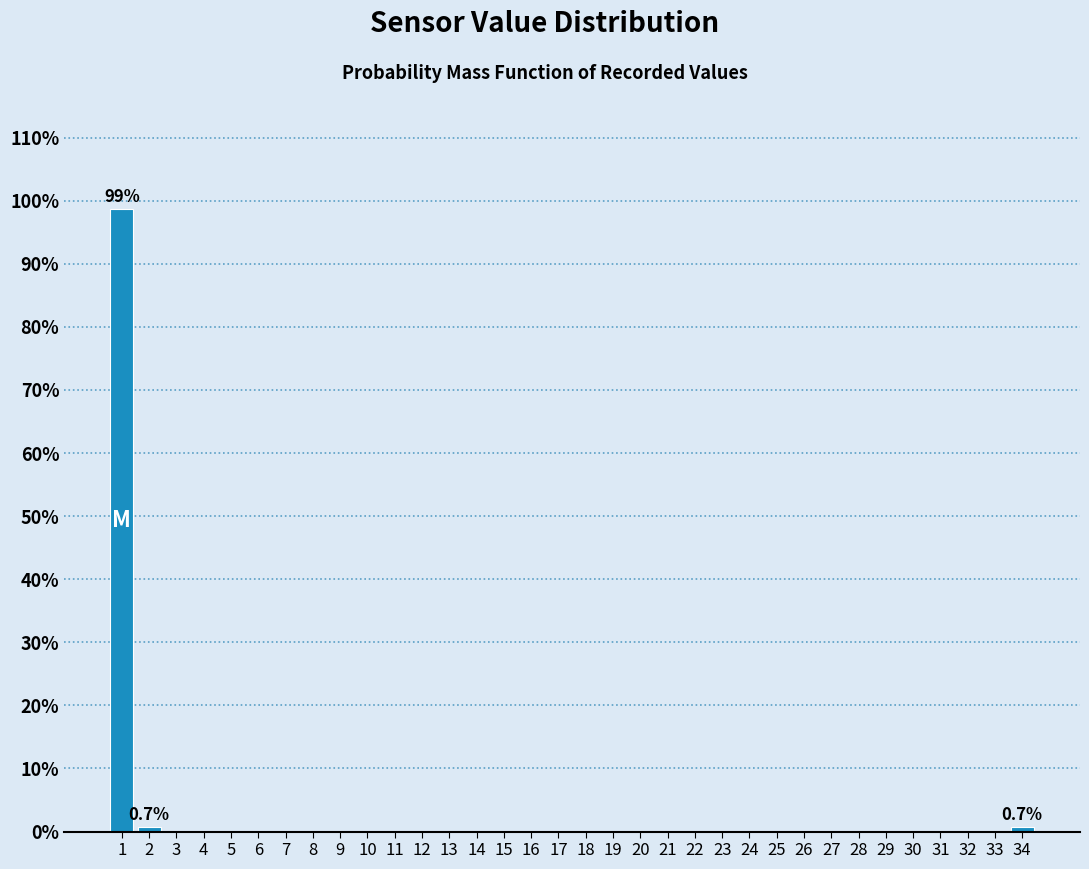

Which range on the x-axis has the tallest bar?

0.5 to 1.5